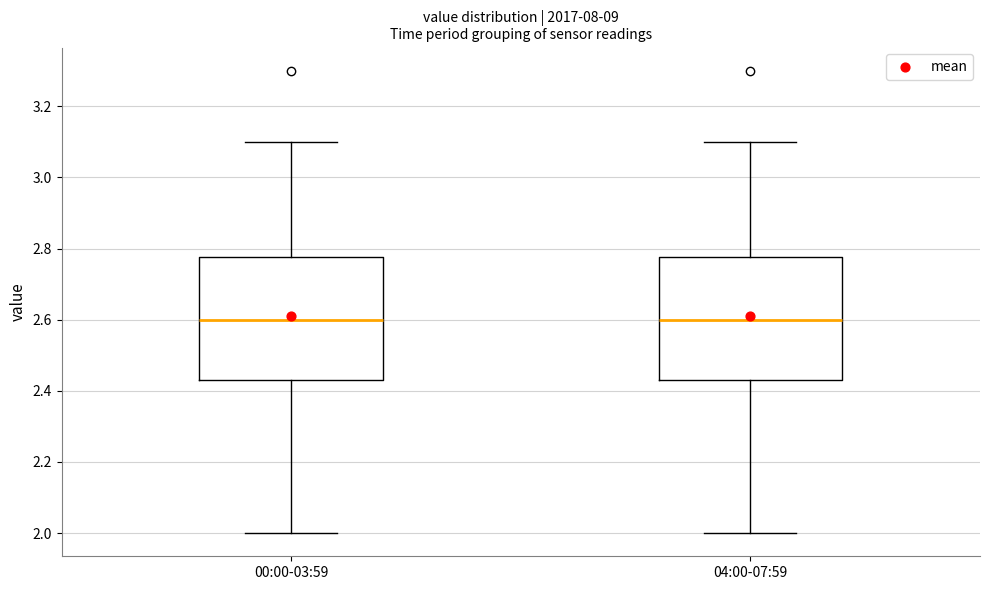

Where does the upper whisker of the box for 04:00-07:59 end on the y-axis? The values are not printed on the chart, so give them approximately, as read against the axis.

3.10